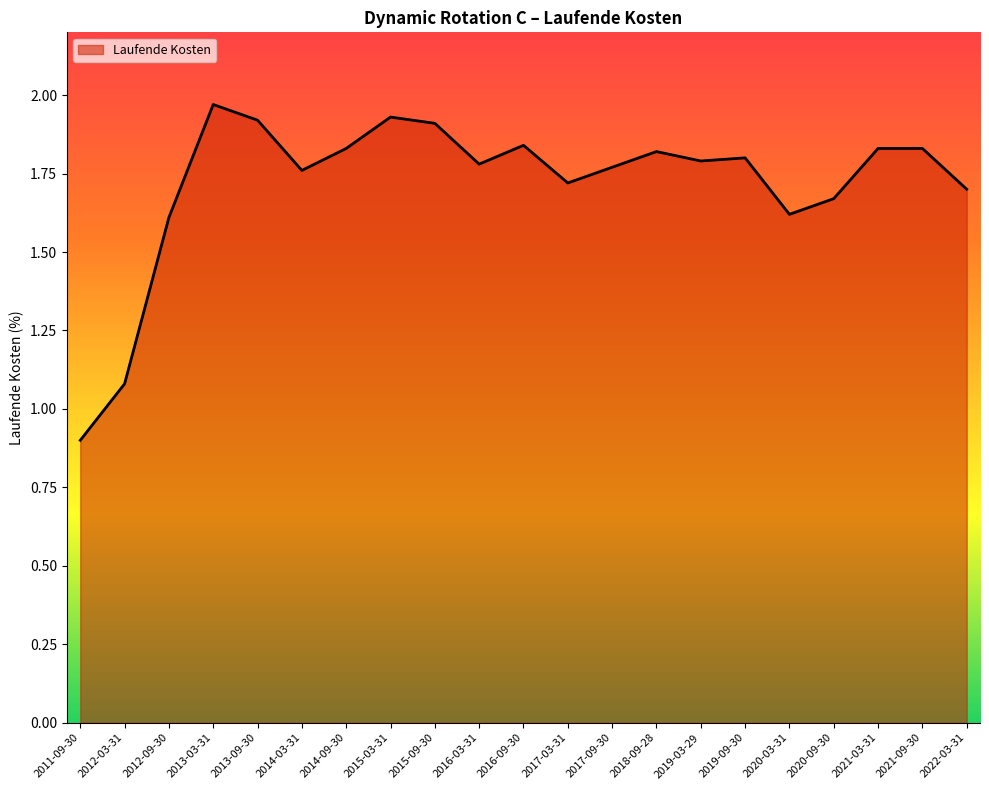

Is it true that the value at 2018-09-28 is 2.4?

False